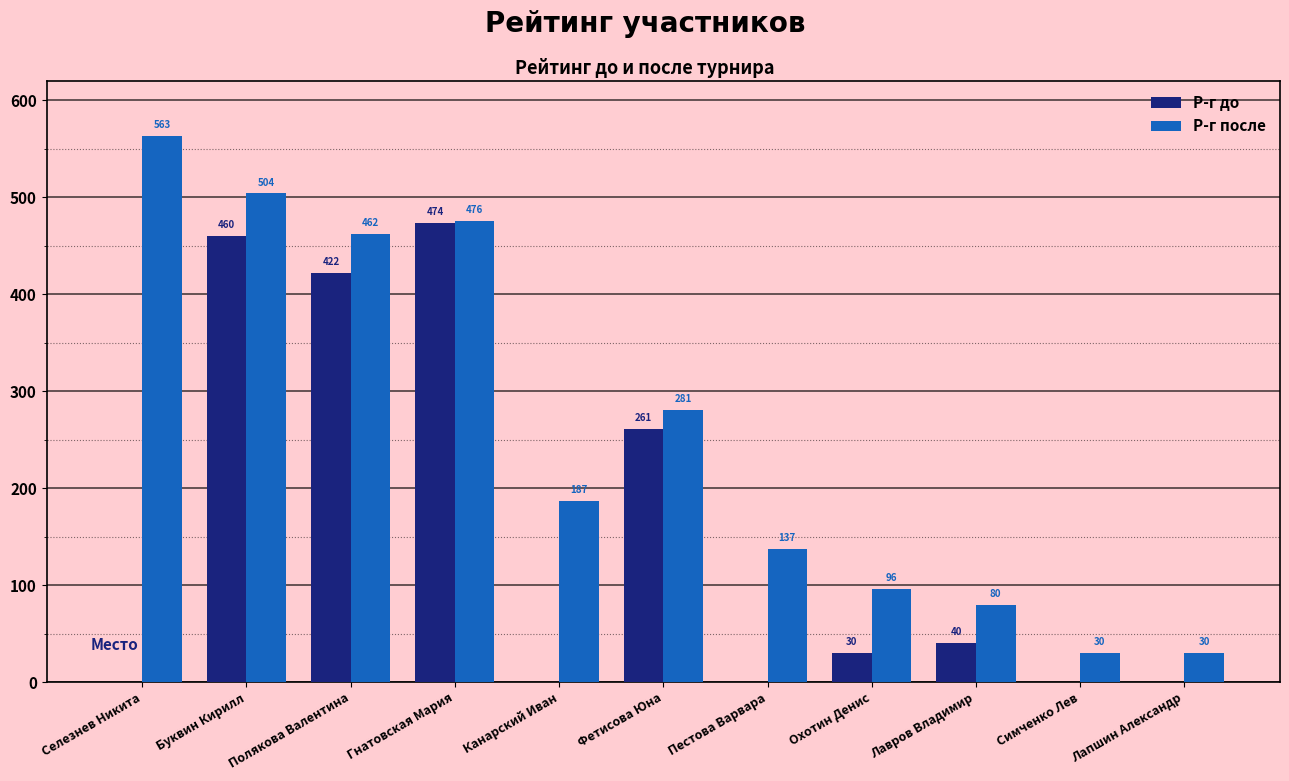

The Р-г после series shows 504 at Буквин Кирилл. True or false?

True